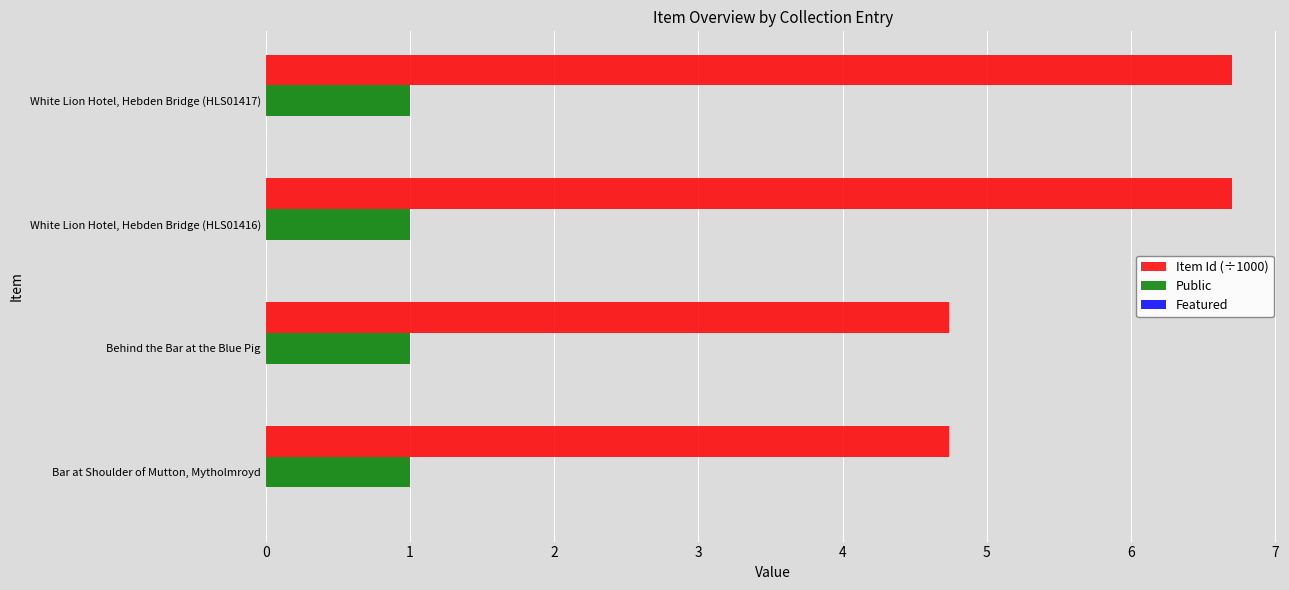

How many series are shown in this chart?

2